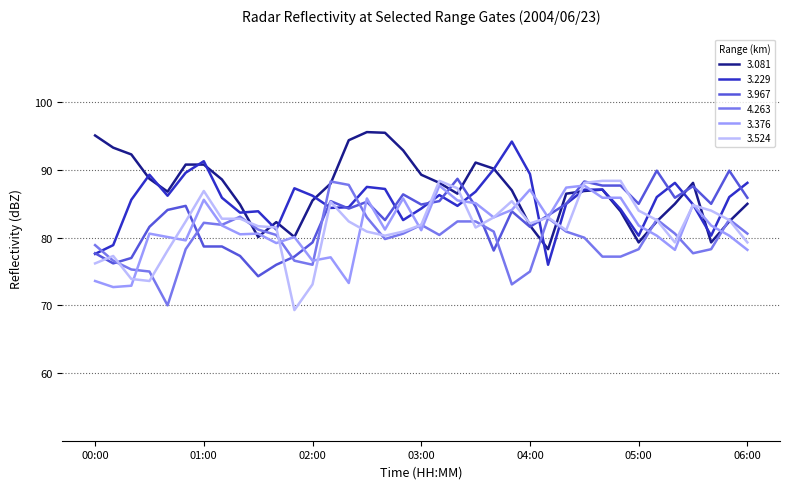

What is the greatest value displayed?

95.6